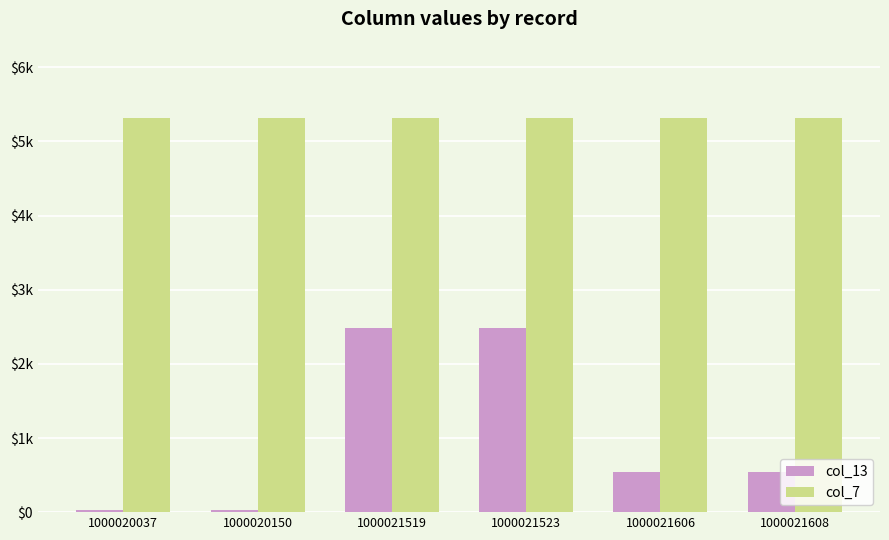

Are the bars horizontal?

No